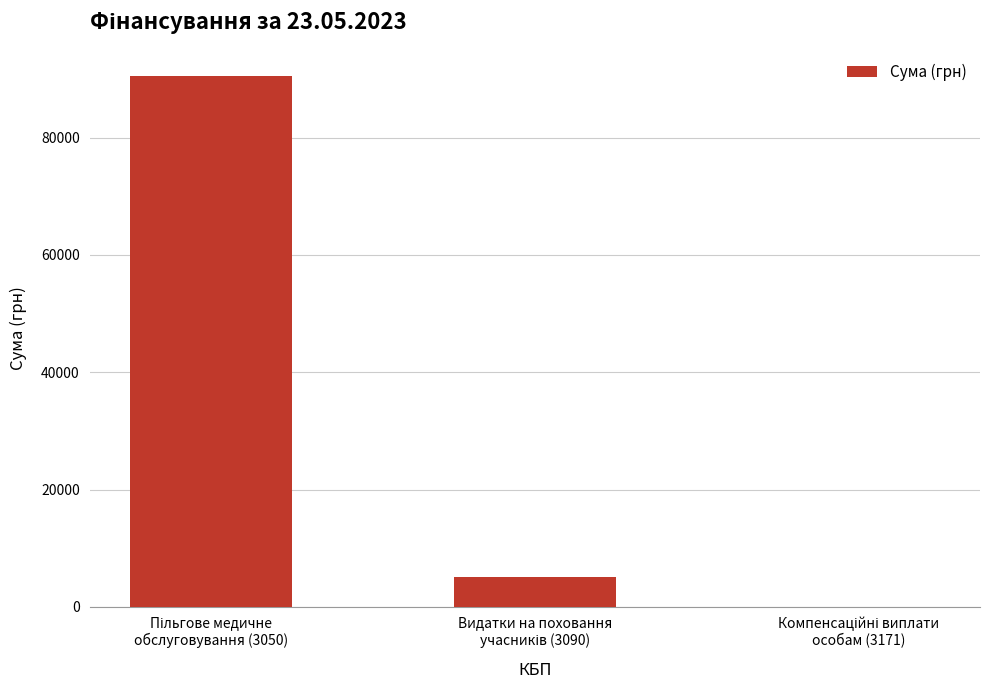

How many series are shown in this chart?

1